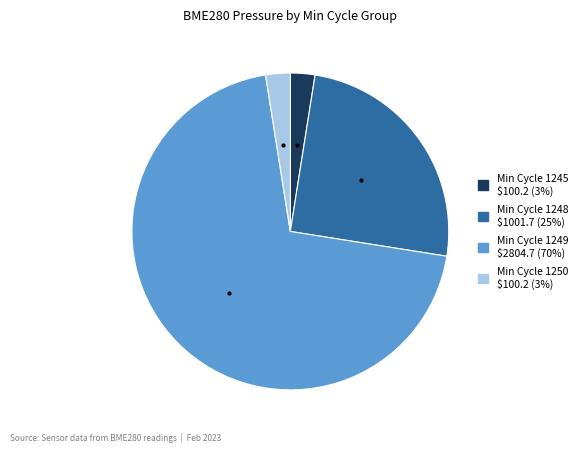

The Min Cycle 1250 $100.2 (3%) slice represents 3% of the pie. True or false?

True